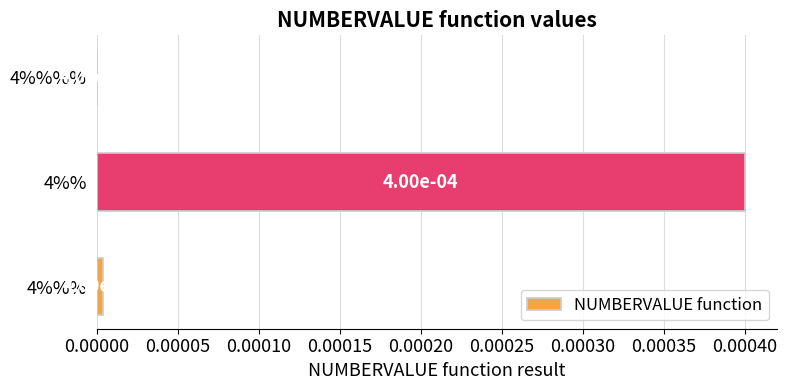

How many distinct data groups are displayed?

1